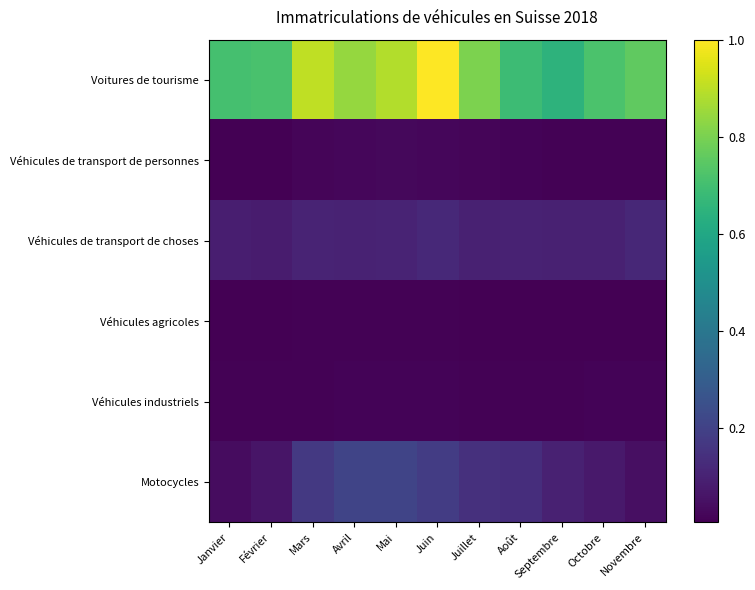

Rank the series by their maximum value, from highest to lowest.

Voitures de tourisme, Motocycles, Véhicules de transport de choses, Véhicules de transport de personnes, Véhicules industriels, Véhicules agricoles